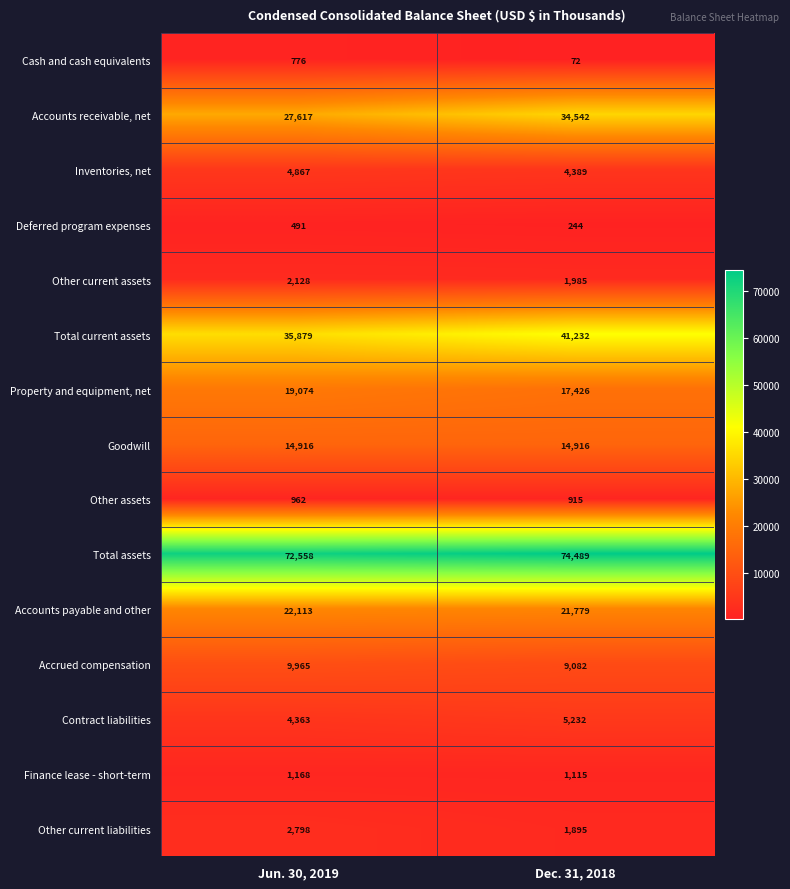

Reading right to left, transcribe all the data shown in this chart.

Cash and cash equivalents: Dec. 31, 2018=72	Jun. 30, 2019=776
Accounts receivable, net: Dec. 31, 2018=34542	Jun. 30, 2019=27617
Inventories, net: Dec. 31, 2018=4389	Jun. 30, 2019=4867
Deferred program expenses: Dec. 31, 2018=244	Jun. 30, 2019=491
Other current assets: Dec. 31, 2018=1985	Jun. 30, 2019=2128
Total current assets: Dec. 31, 2018=41232	Jun. 30, 2019=35879
Property and equipment, net: Dec. 31, 2018=17426	Jun. 30, 2019=19074
Goodwill: Dec. 31, 2018=14916	Jun. 30, 2019=14916
Other assets: Dec. 31, 2018=915	Jun. 30, 2019=962
Total assets: Dec. 31, 2018=74489	Jun. 30, 2019=72558
Accounts payable and other: Dec. 31, 2018=21779	Jun. 30, 2019=22113
Accrued compensation: Dec. 31, 2018=9082	Jun. 30, 2019=9965
Contract liabilities: Dec. 31, 2018=5232	Jun. 30, 2019=4363
Finance lease - short-term: Dec. 31, 2018=1115	Jun. 30, 2019=1168
Other current liabilities: Dec. 31, 2018=1895	Jun. 30, 2019=2798